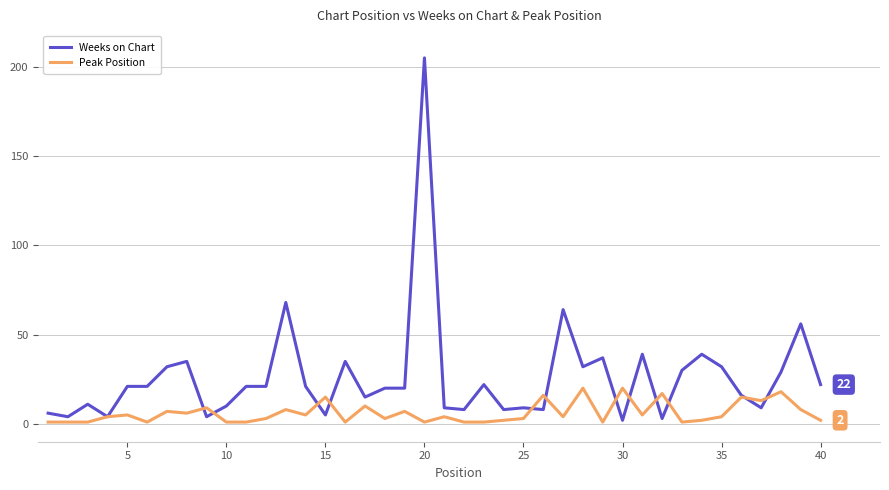

Which series has the largest total across all categories?

Weeks on Chart